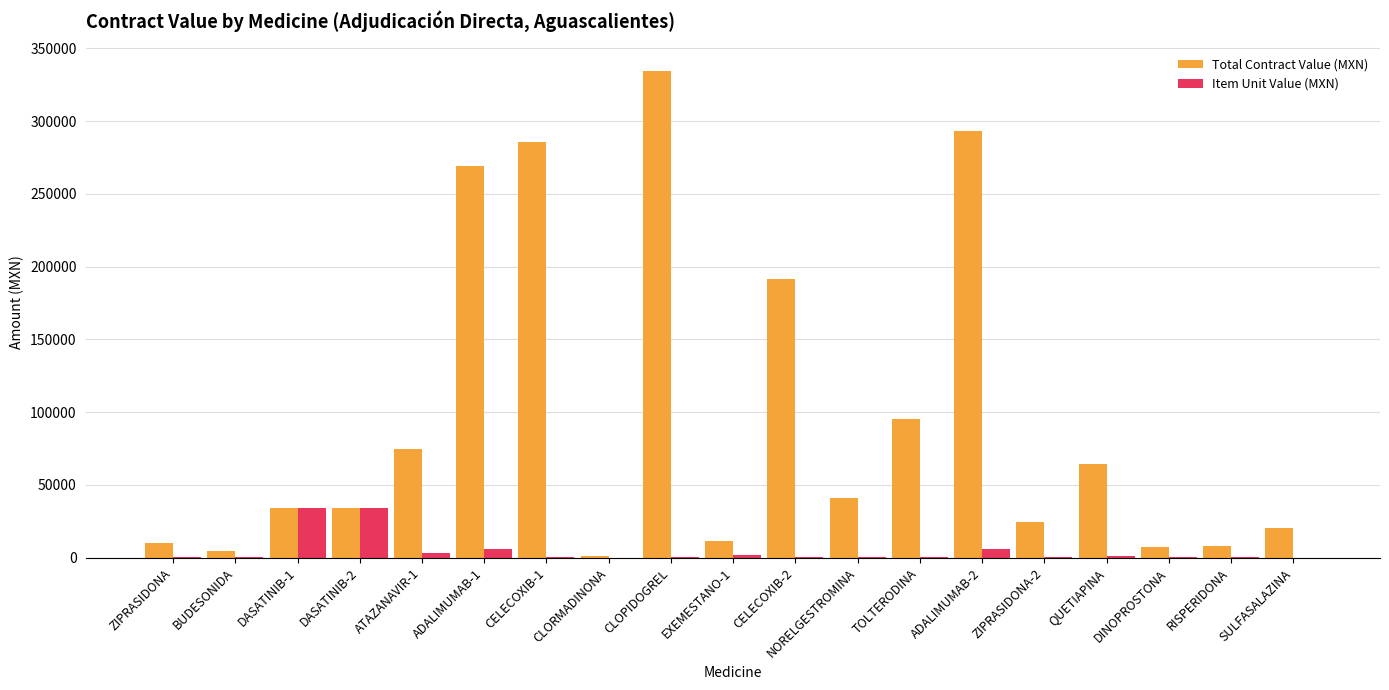

What is the sum of all Item Unit Value (MXN) values?

89494.0